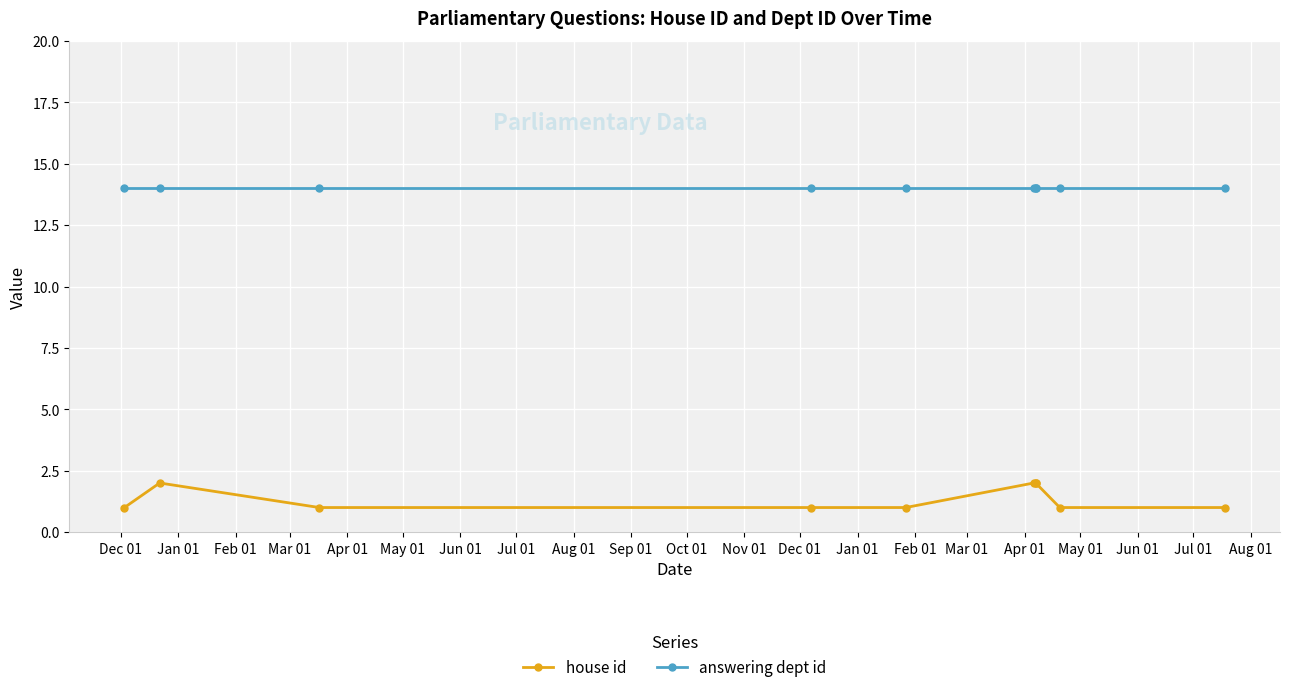

True or false: house id and answering dept id cross at least once.

False